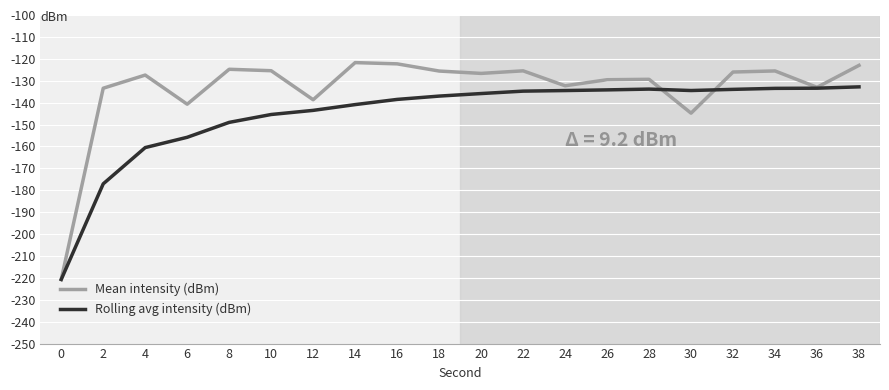

What is the maximum value shown in the chart?

-121.7